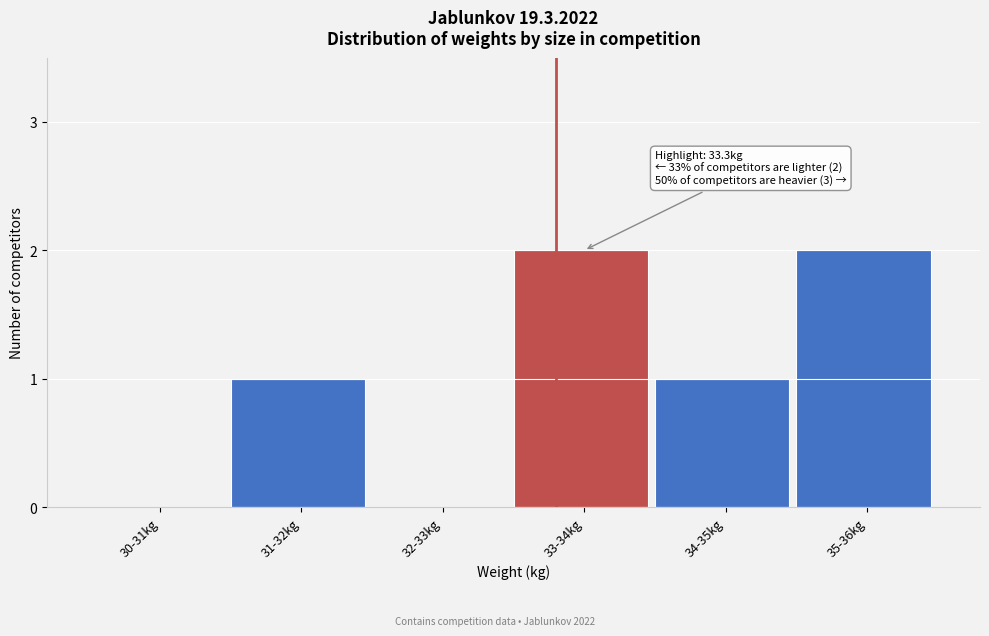

Reading left to right, transcribe all the data shown in this chart.

30-31kg=0	31-32kg=1	32-33kg=0	33-34kg=2	34-35kg=1	35-36kg=2